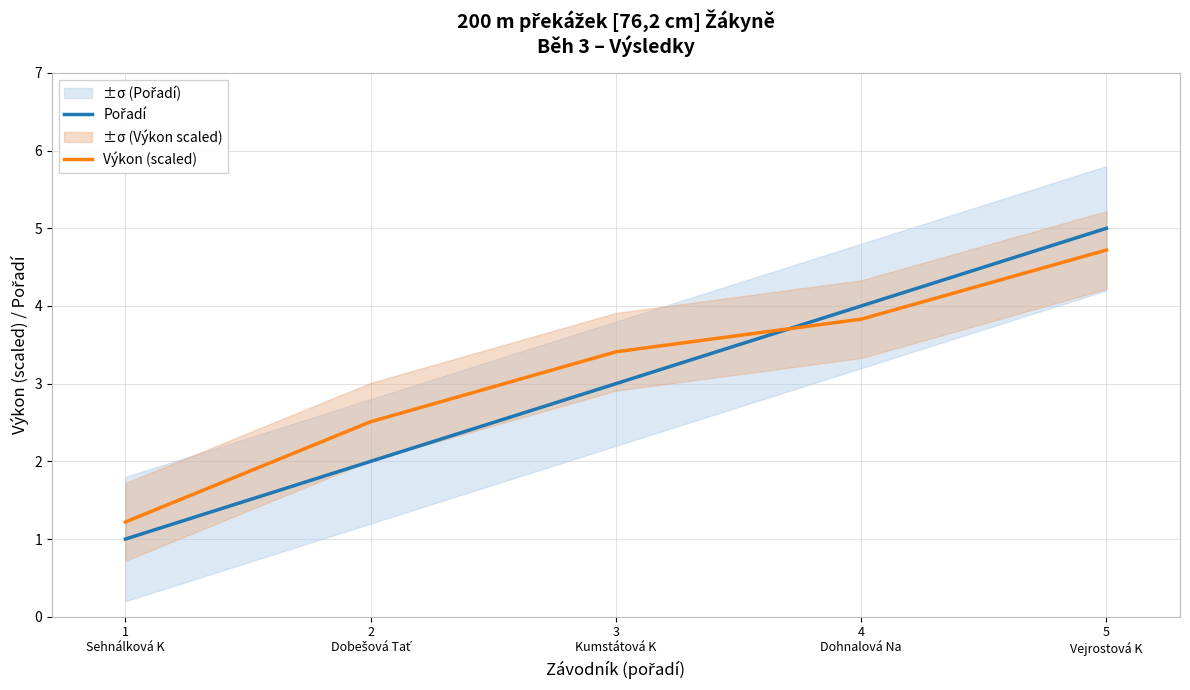

After their last crossing, which series has the higher values: Pořadí or Výkon (scaled)?

Pořadí